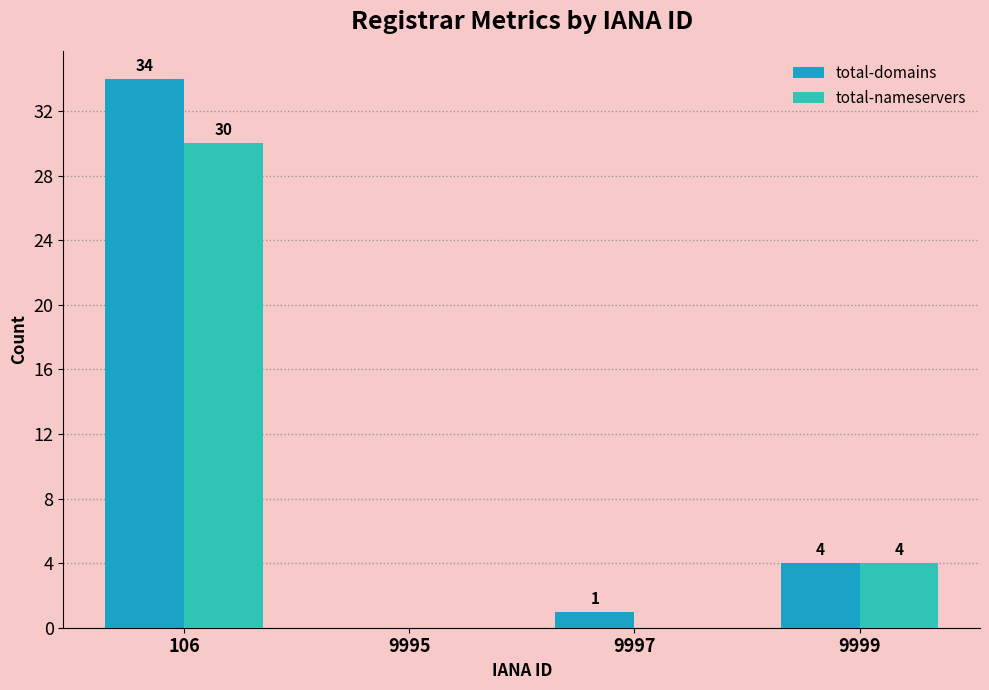

How many groups of bars are there?

4